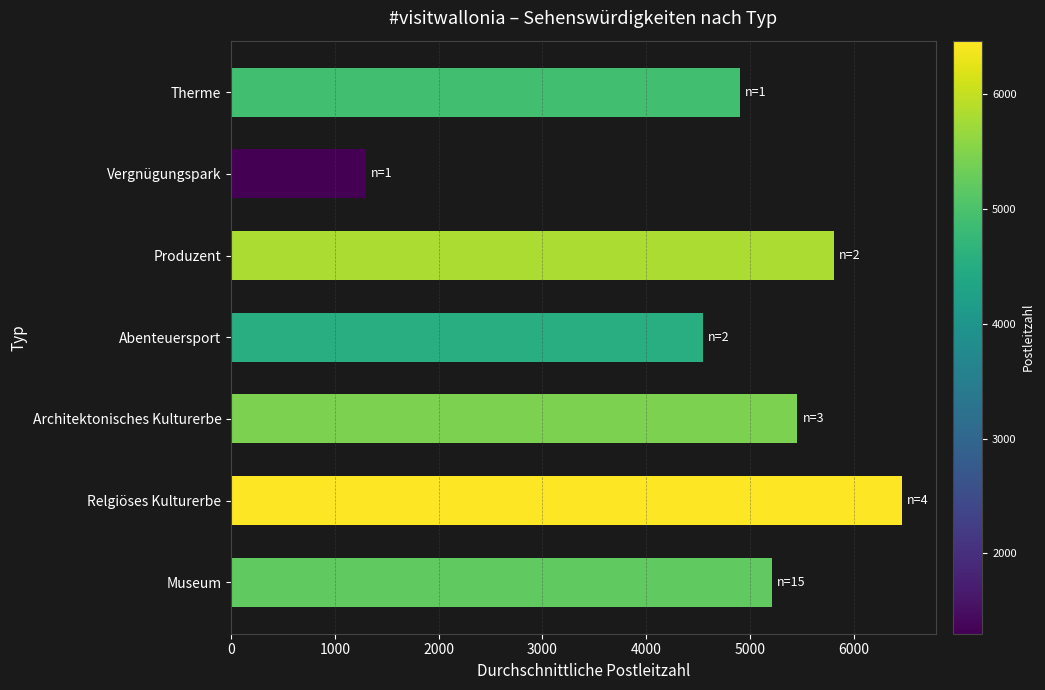

Approximately how many times larger is the value at Museum compared to Architektonisches Kulturerbe?

1.0